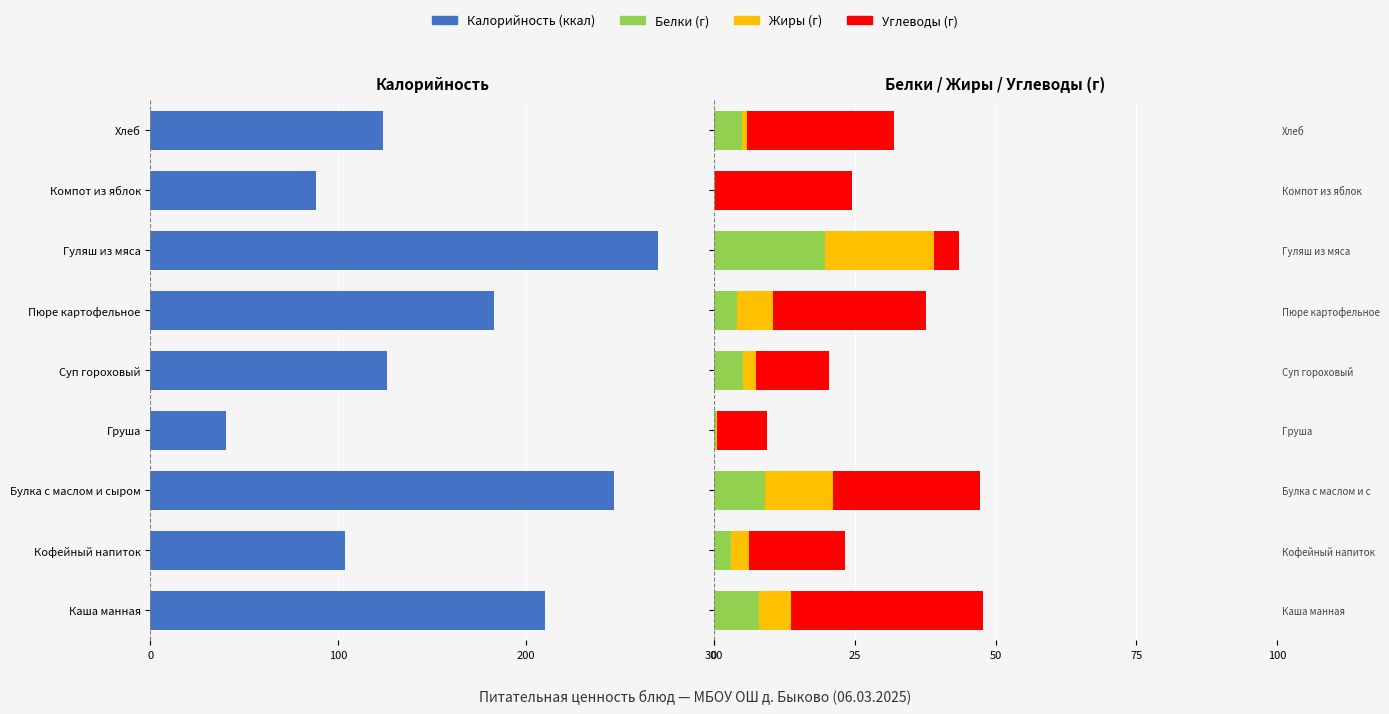

Which has a higher value, Каша манная or Кофейный напиток?

Кофейный напиток